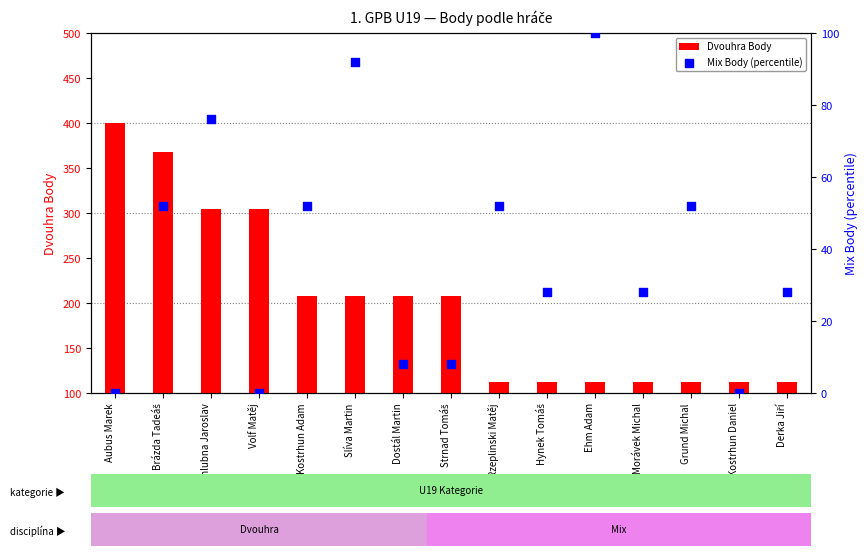

Which series reaches the minimum Y coordinate?

Mix Body (percentile)